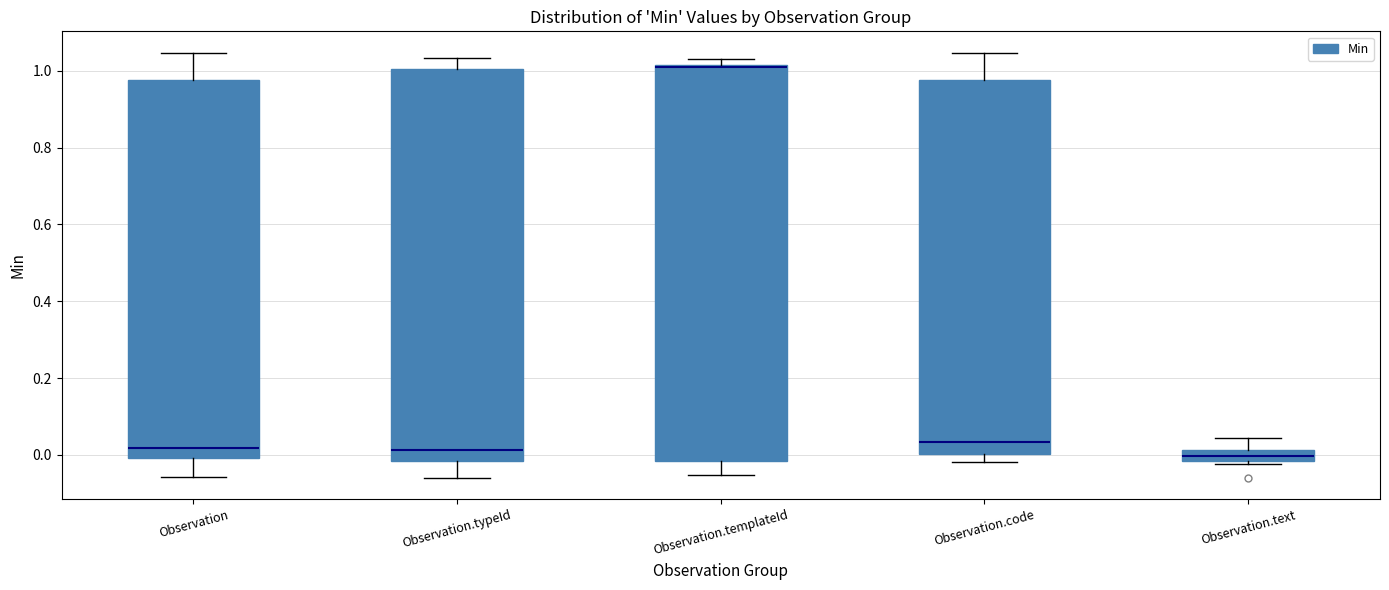

Where does the lower whisker of the box for Observation.typeId end on the y-axis? The values are not printed on the chart, so give them approximately, as read against the axis.

-0.06